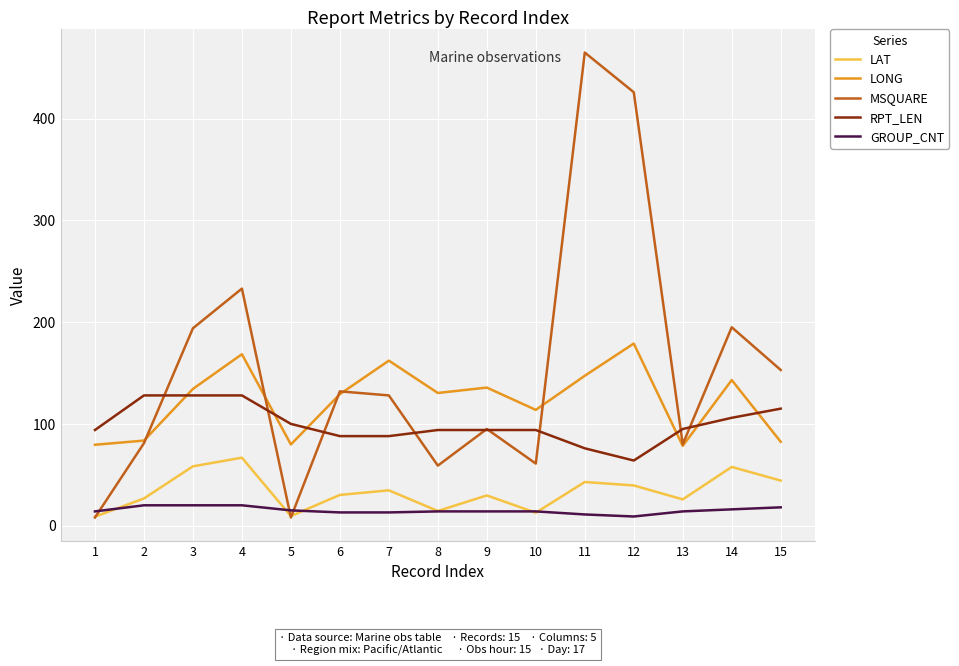

What is the greatest value displayed?

465.0